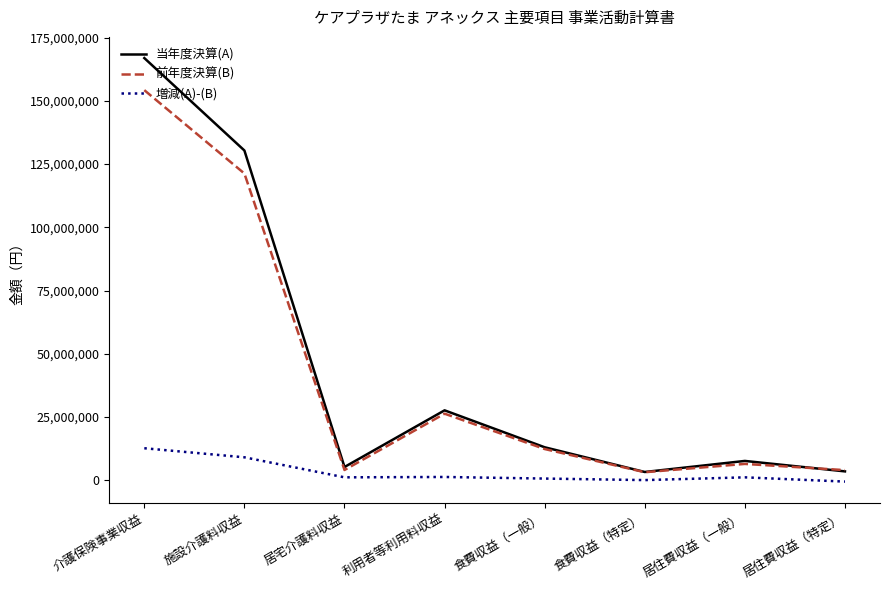

What is the difference between the maximum and second lowest values in the 前年度決算(B) series?

150205265